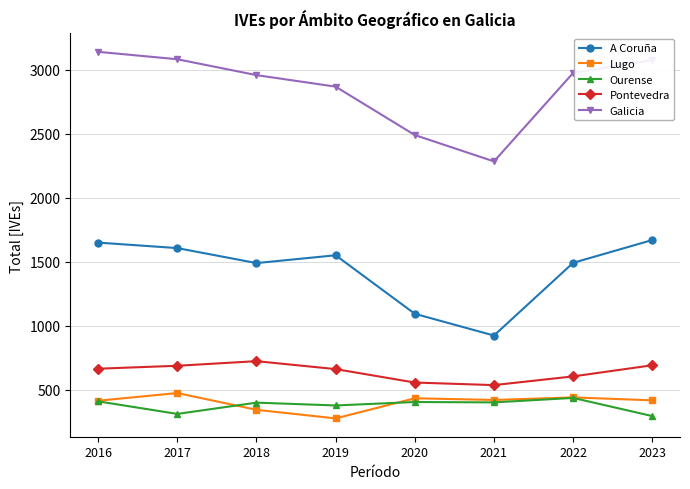

Is the value of A Coruña at 2021 greater than the value of Galicia at 2016?

No